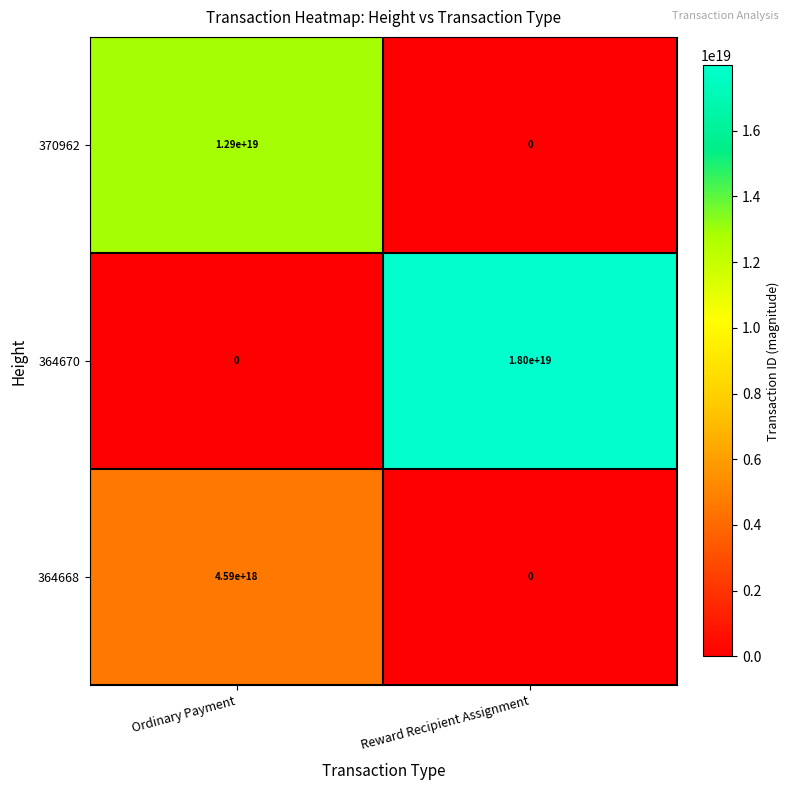

At which category is the sum across all series the highest?

Reward Recipient Assignment